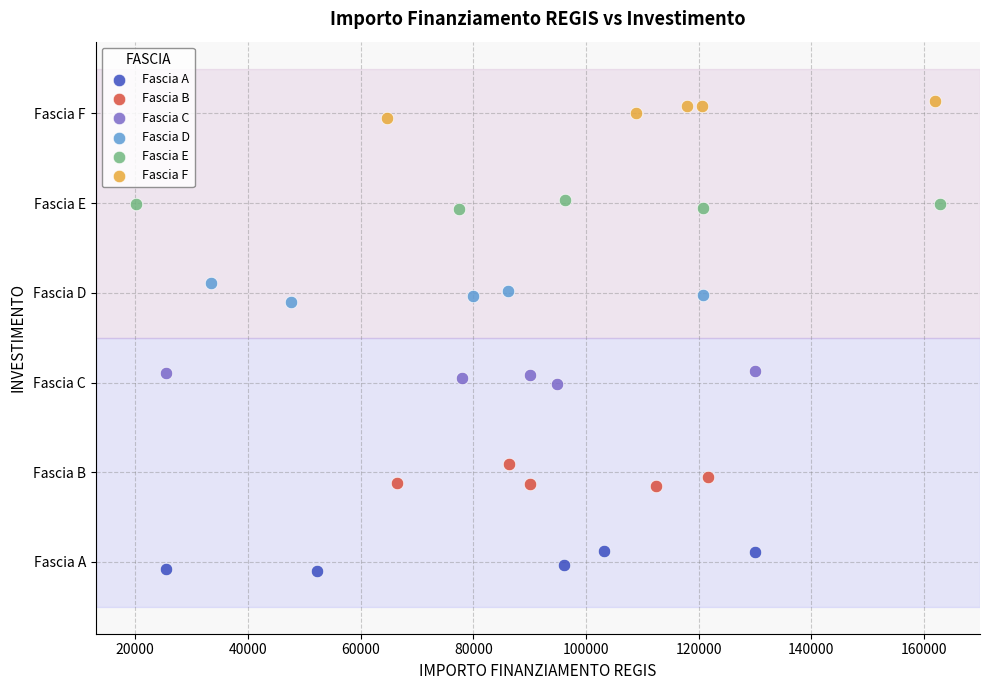

Which series contains the highest Y value?

Fascia F